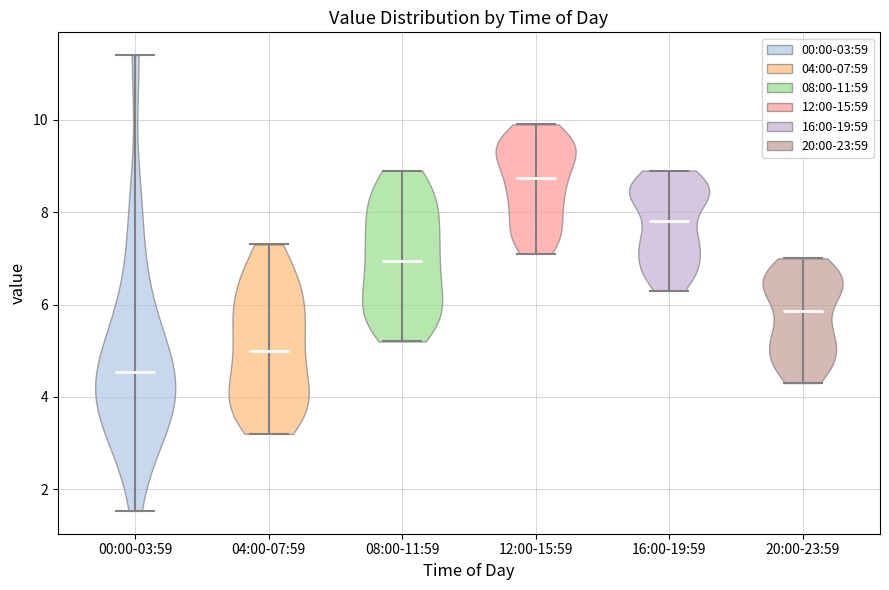

Reading left to right, read every violin against the y-axis: where its median line is, and the lowest and highest points it reaches. The values are not printed on the chart, so give them approximately, as read against the axis.

00:00-03:59: median line 4.6, lowest point 1.6, highest point 11.4
04:00-07:59: median line 5.0, lowest point 3.2, highest point 7.4
08:00-11:59: median line 7.0, lowest point 5.2, highest point 9.0
12:00-15:59: median line 8.8, lowest point 7.2, highest point 10.0
16:00-19:59: median line 7.8, lowest point 6.4, highest point 9.0
20:00-23:59: median line 5.8, lowest point 4.4, highest point 7.0